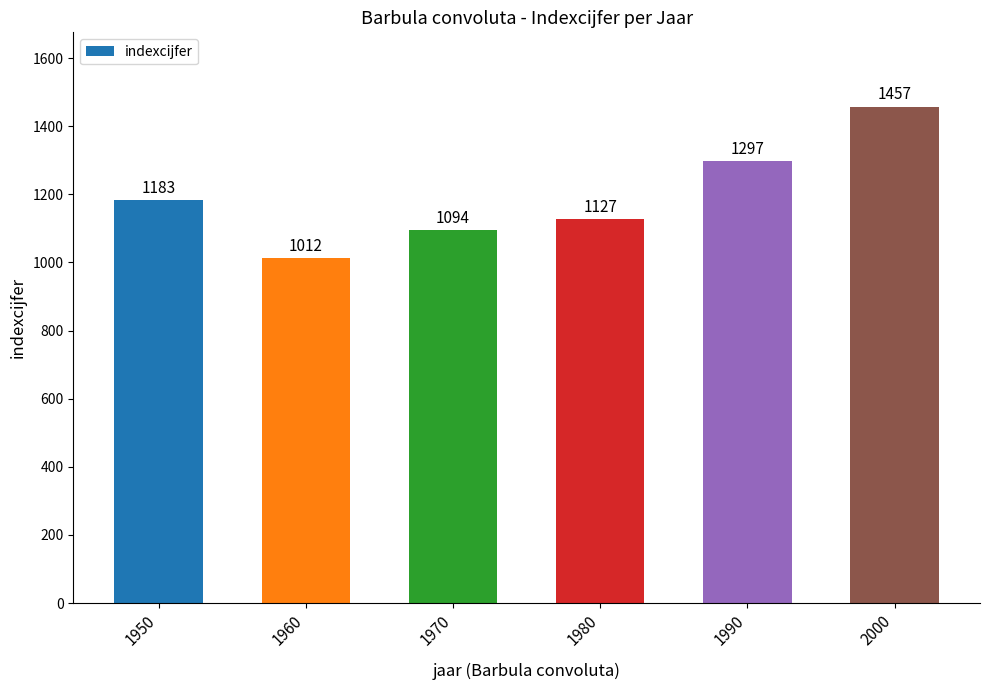

What is the value of the 4th bar from the left?

1127